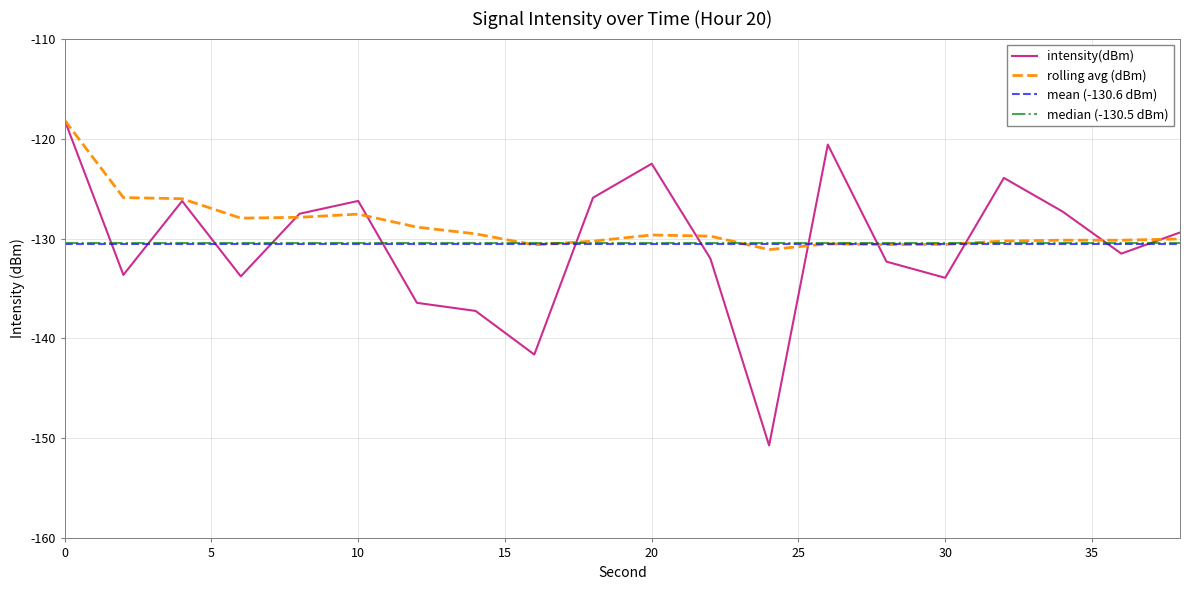

Read the intensity(dBm) value at 24.

-150.7